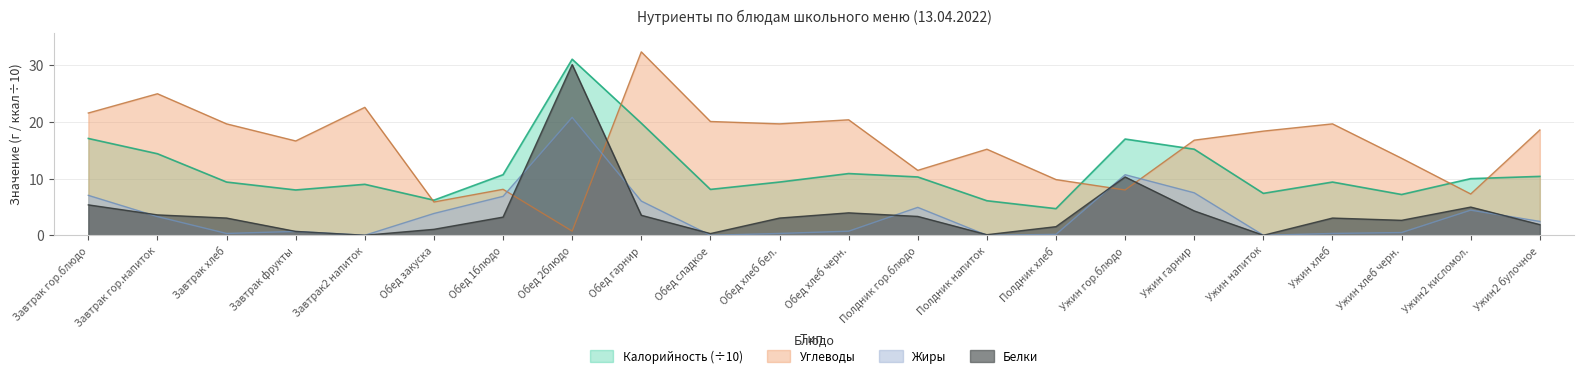

How many series are shown in this chart?

4